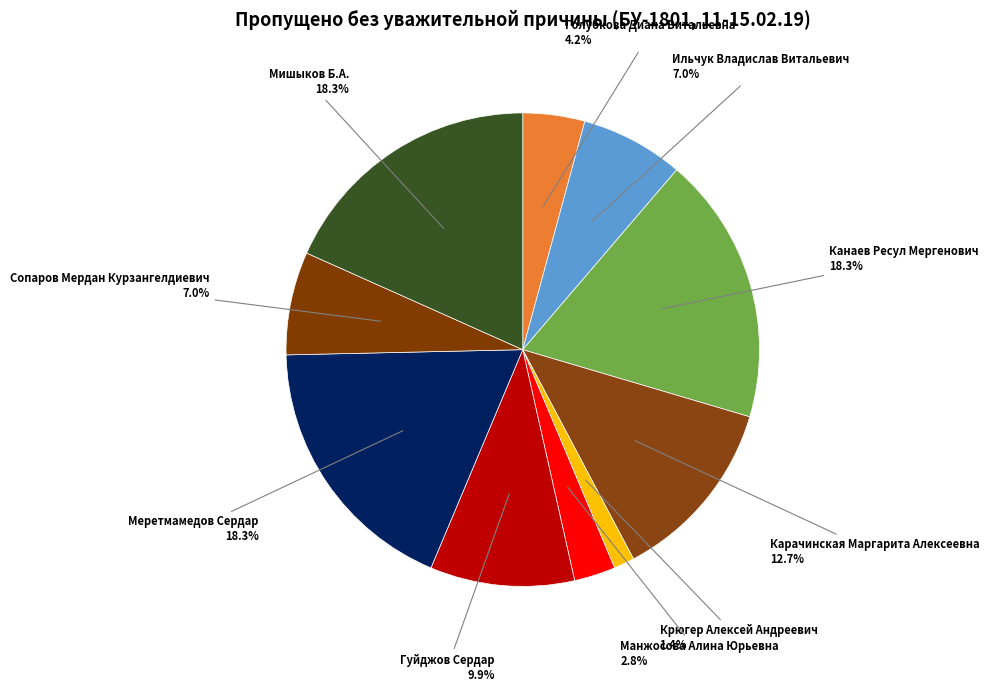

How many slices are in this pie chart?

10